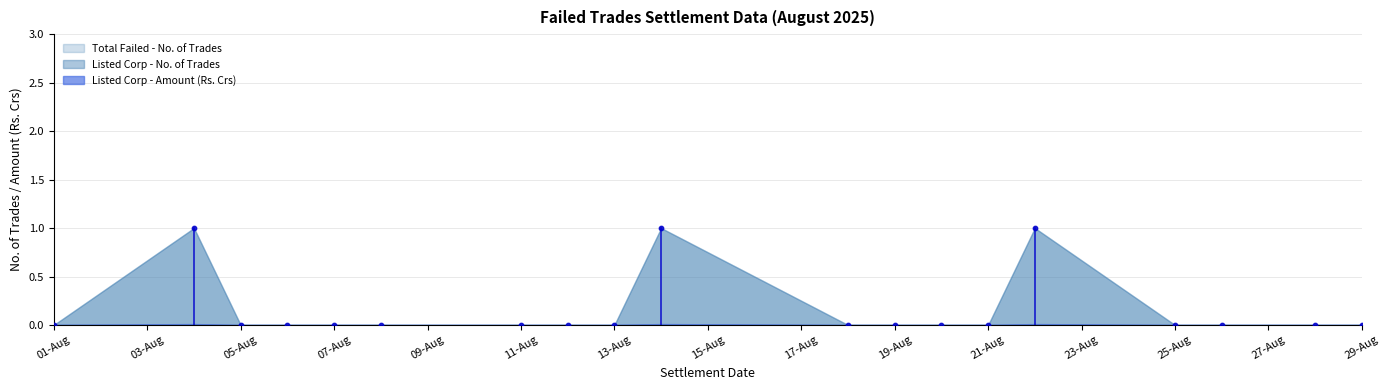

What is the range of X values (max minus min)?

28